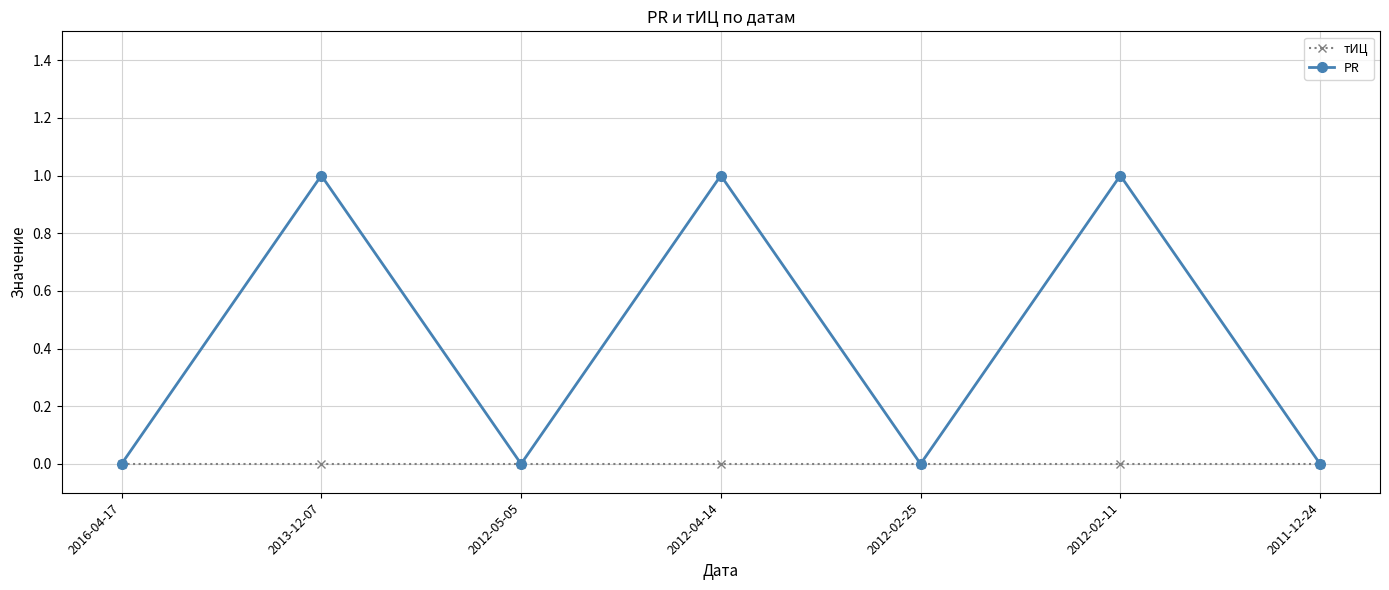

What is the label of the 1st point from the right?

2011-12-24